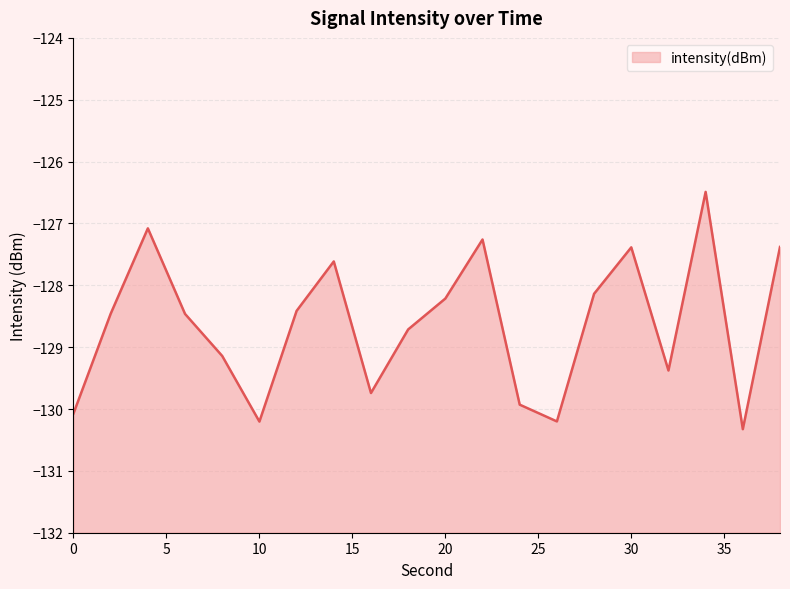

What is the difference between the maximum and minimum values?

3.8